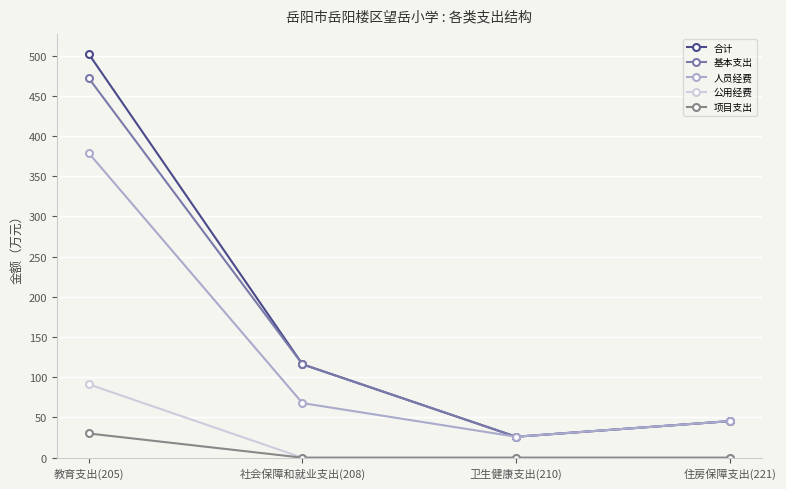

Where does the 合计 series first go above 116?

教育支出(205)